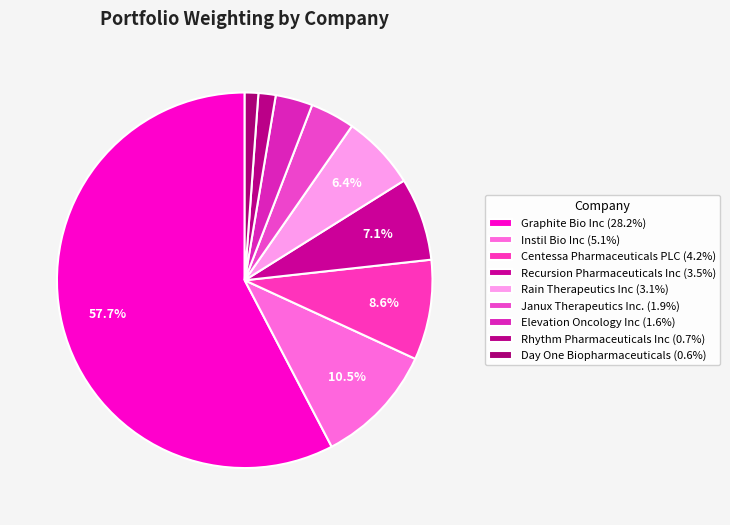

How many slices are in this pie chart?

9